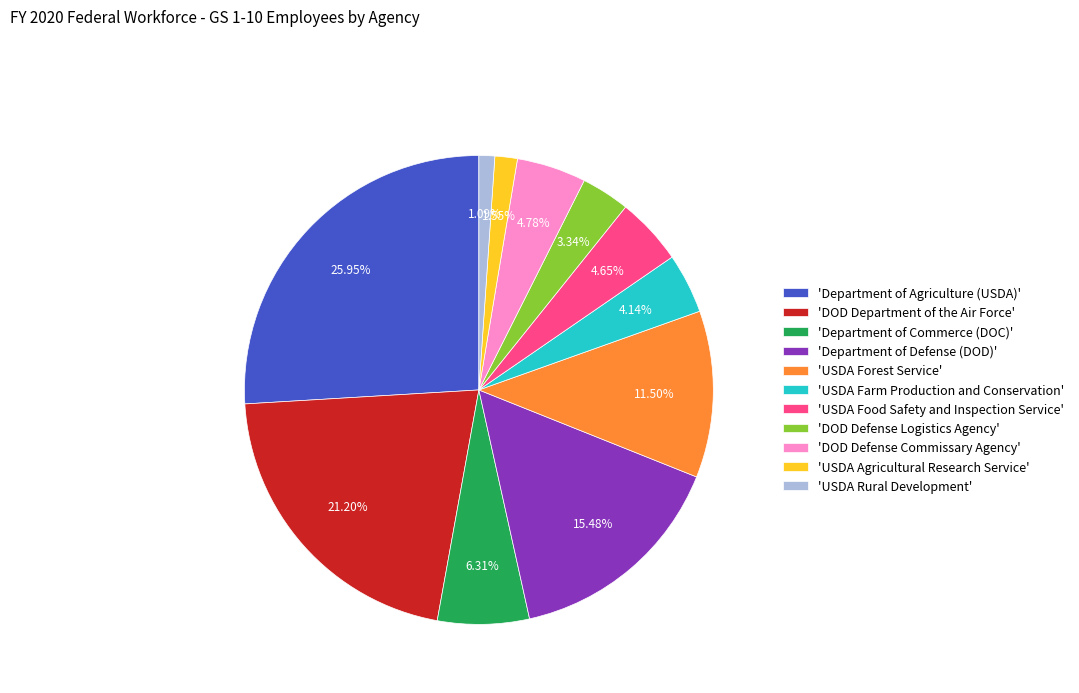

Which has a higher value, 'Department of Defense (DOD)' or 'DOD Department of the Air Force'?

'DOD Department of the Air Force'